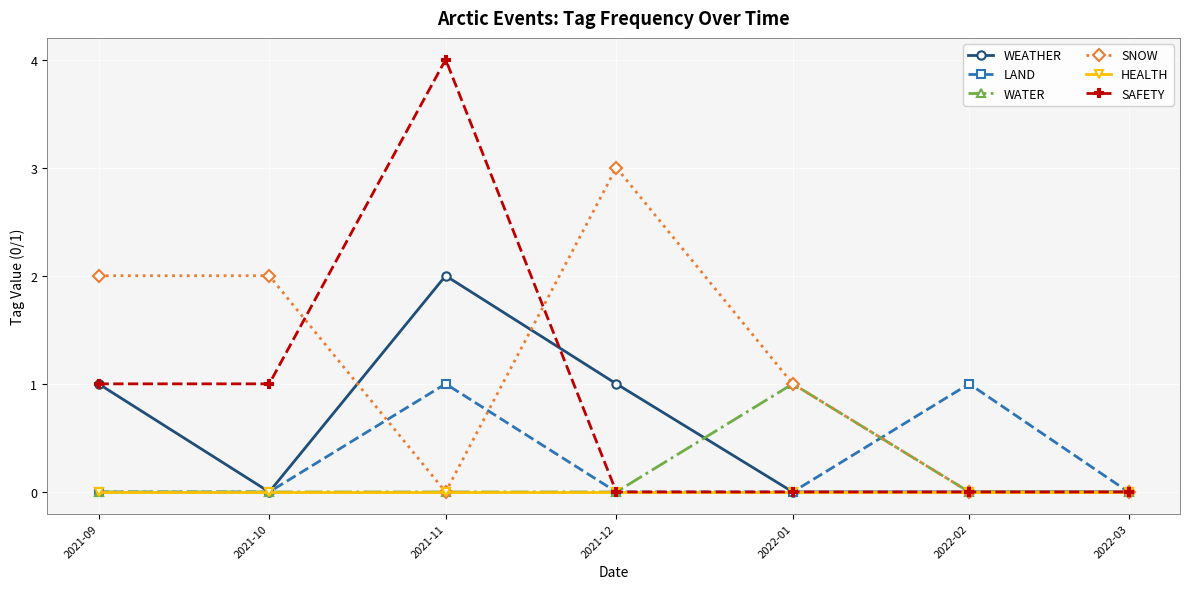

The WEATHER series shows 0 at 2021-10. True or false?

True